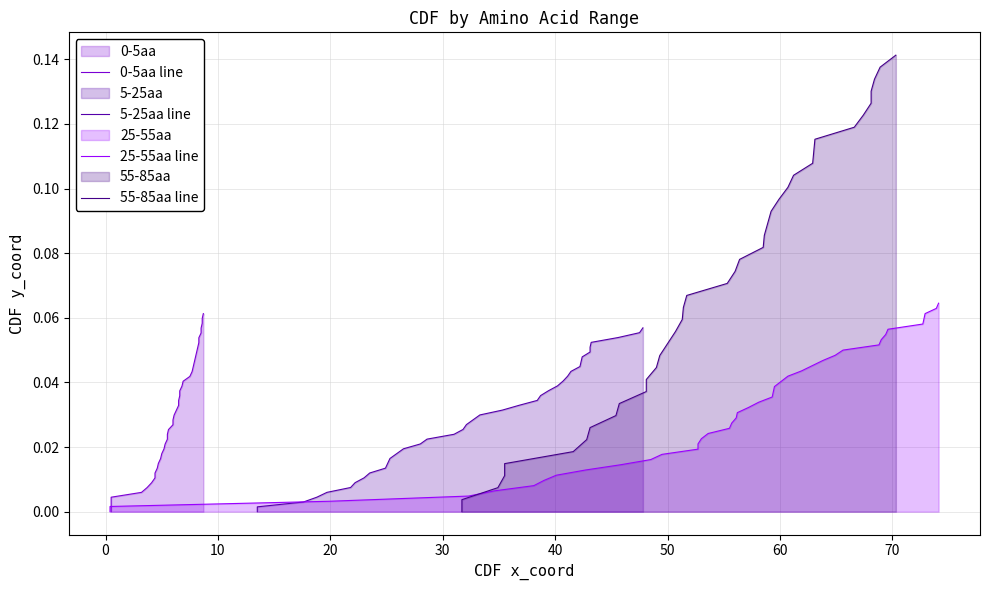

What are all the series names shown in the legend?

0-5aa line, 5-25aa line, 25-55aa line, 55-85aa line